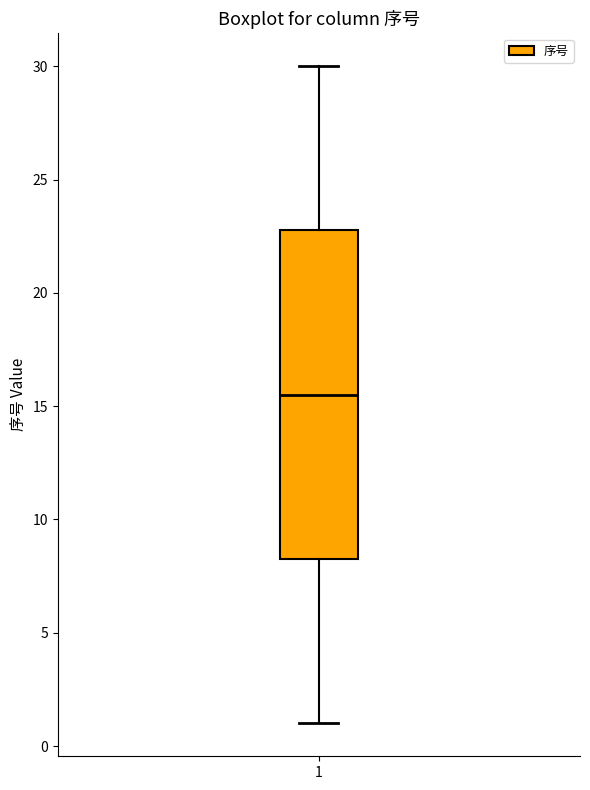

Read this box plot against the y-axis: the position of the median line, the range covered by the box, and the ends of both whiskers. The values are not printed on the chart, so give them approximately, as read against the axis.

median 15.5, box 8.5 to 23.0, whiskers 1.0 to 30.0